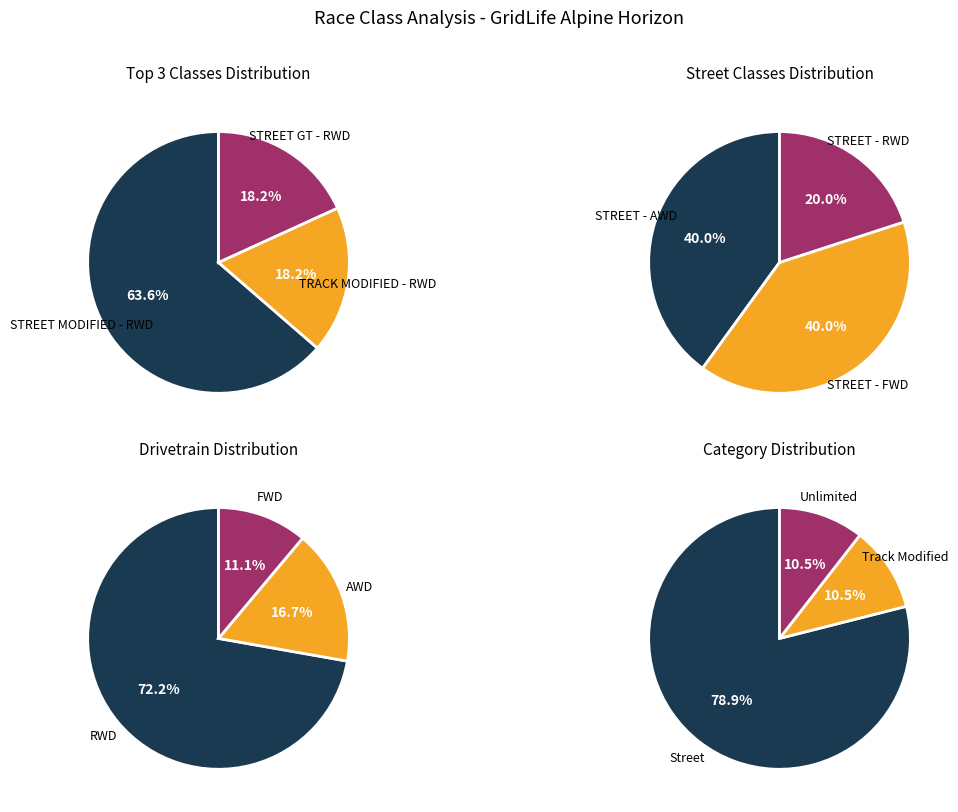

What is the largest slice in the pie chart?

STREET MODIFIED - RWD